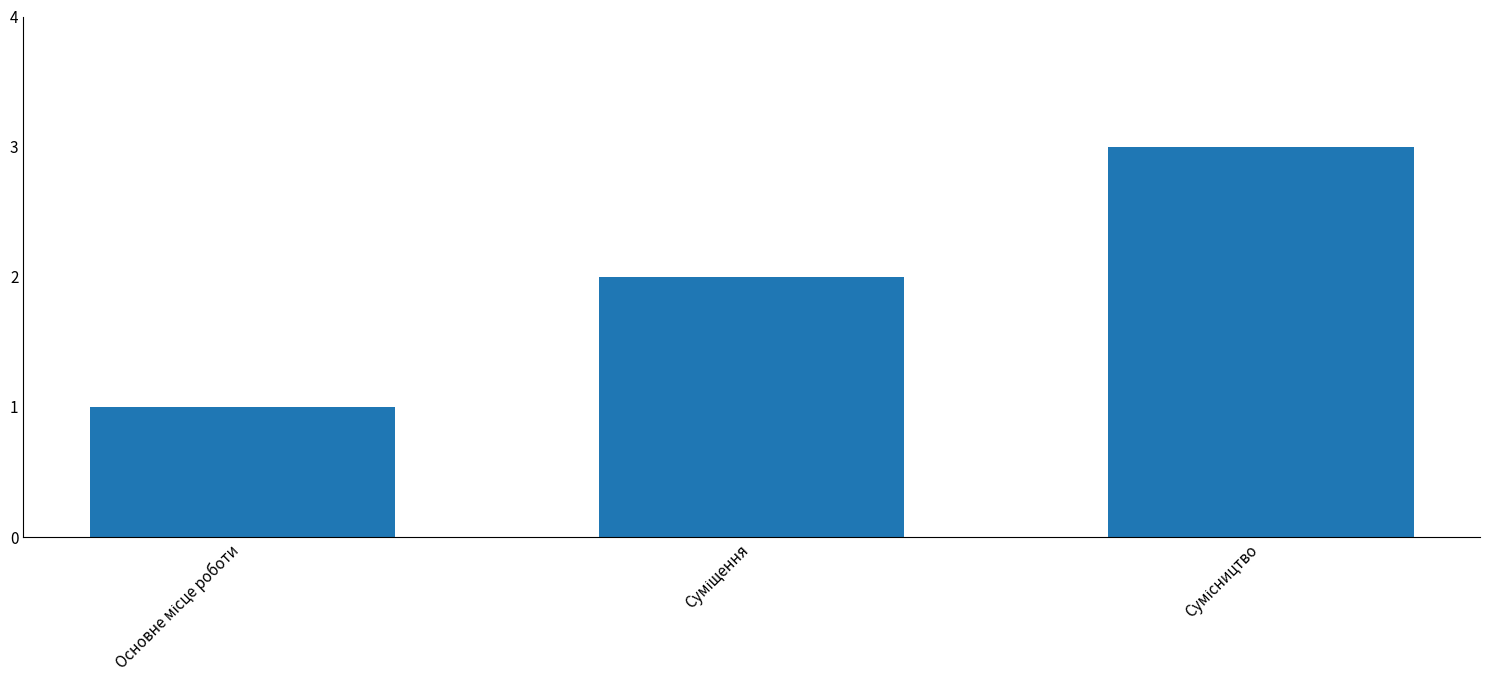

What is the minimum value shown in the chart?

1